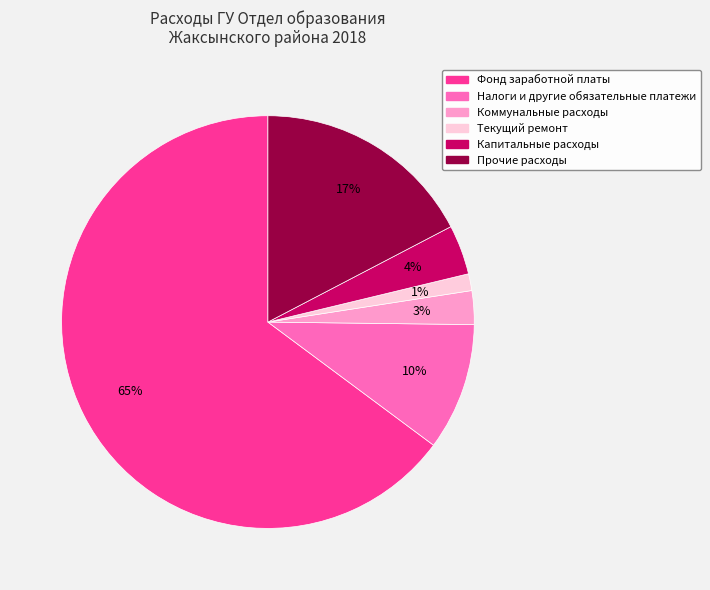

To the nearest percent, what is the difference between the largest and smallest slice percentages?

64%